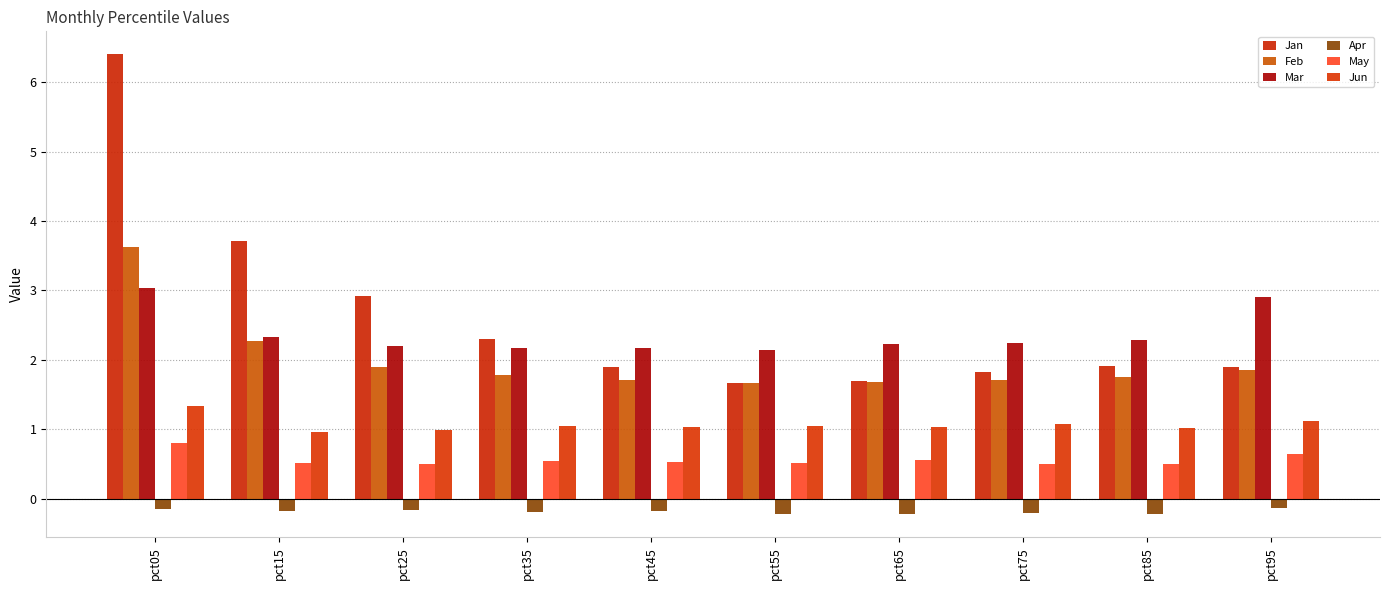

Are the bars horizontal?

No